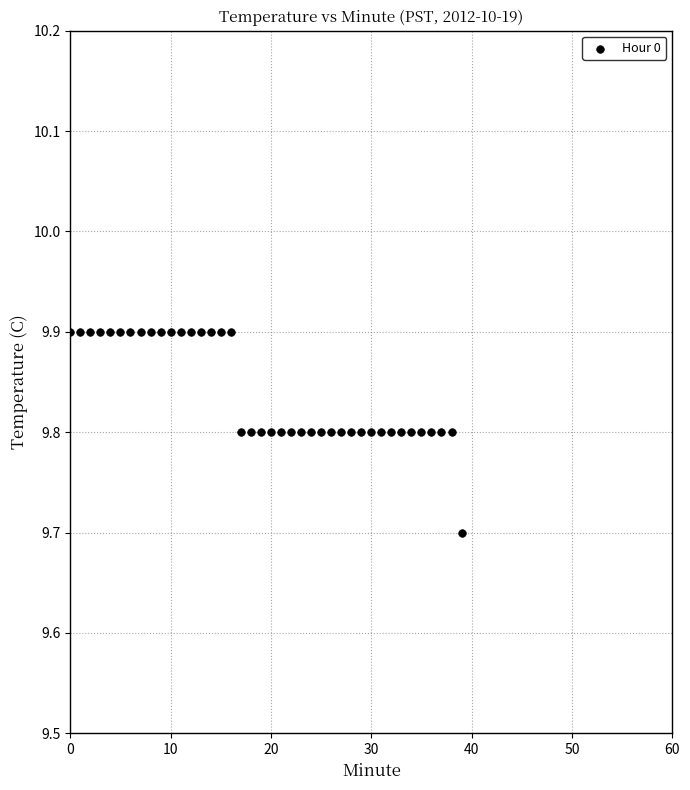

What Y value in the scatter plot is closest to 9?

9.7